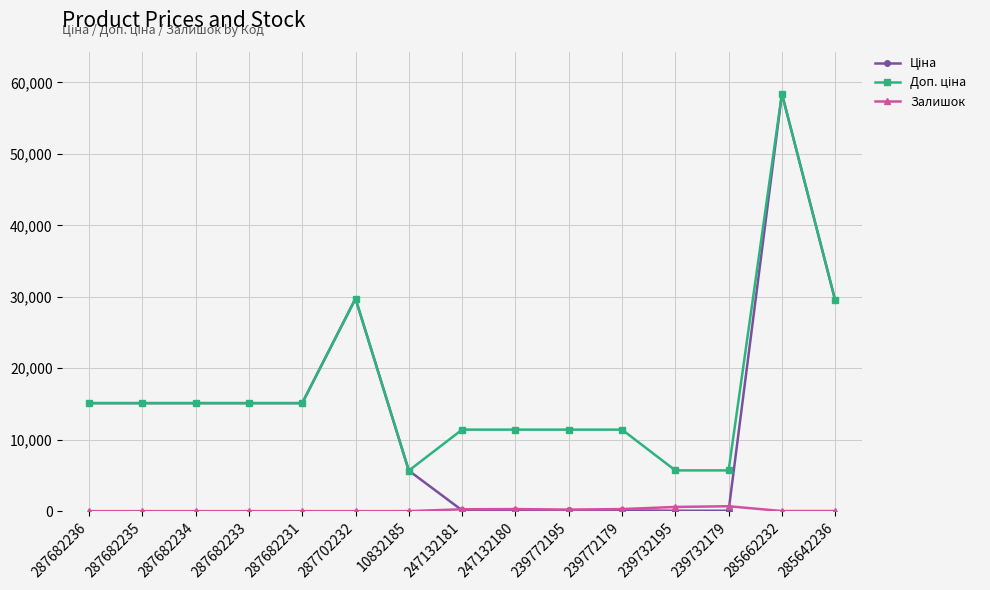

At which category does the chart reach its peak across all series?

285662232